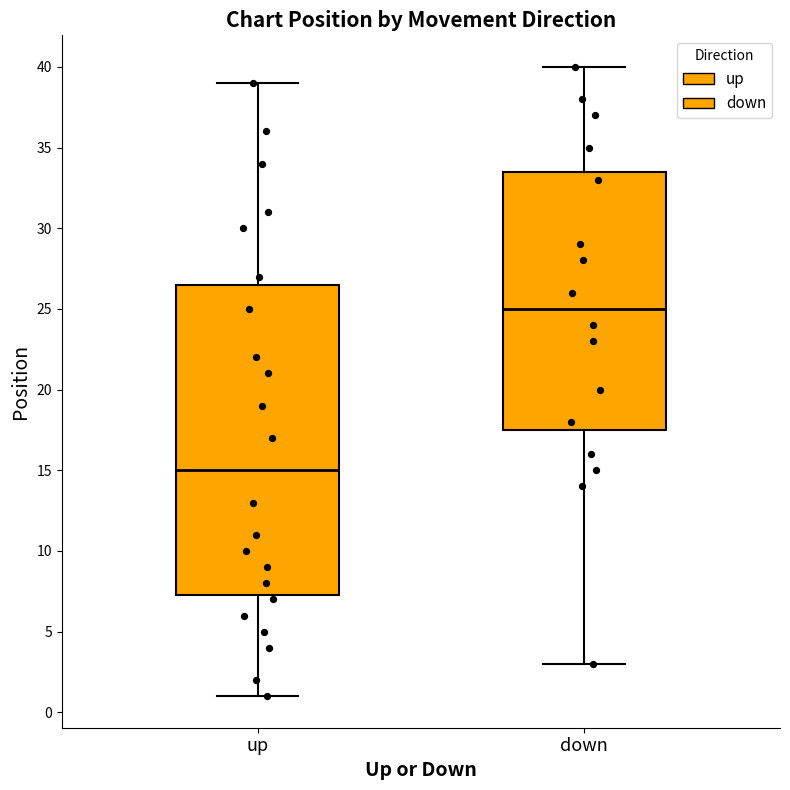

Reading left to right, read every box against the y-axis: the position of its median line, the range the box covers, and the ends of its whiskers. The values are not printed on the chart, so give them approximately, as read against the axis.

up: median 15.0, box 7.5 to 26.5, whiskers 1.0 to 39.0
down: median 25.0, box 17.5 to 33.5, whiskers 3.0 to 40.0